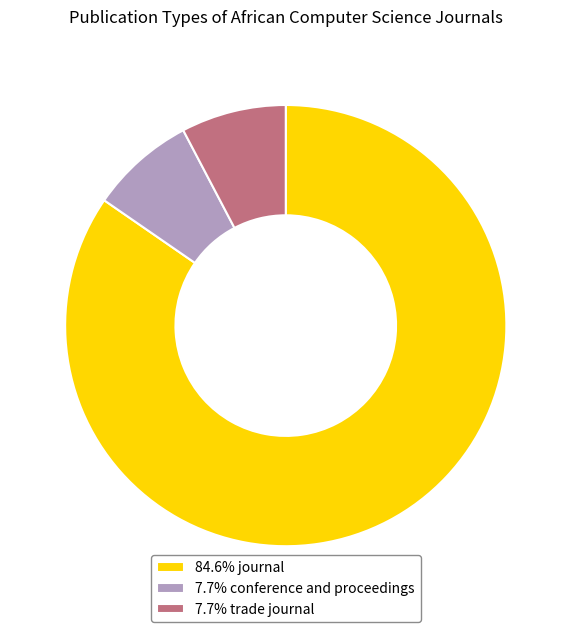

Combined, do 84.6% journal and 7.7% conference and proceedings account for over 50%?

Yes